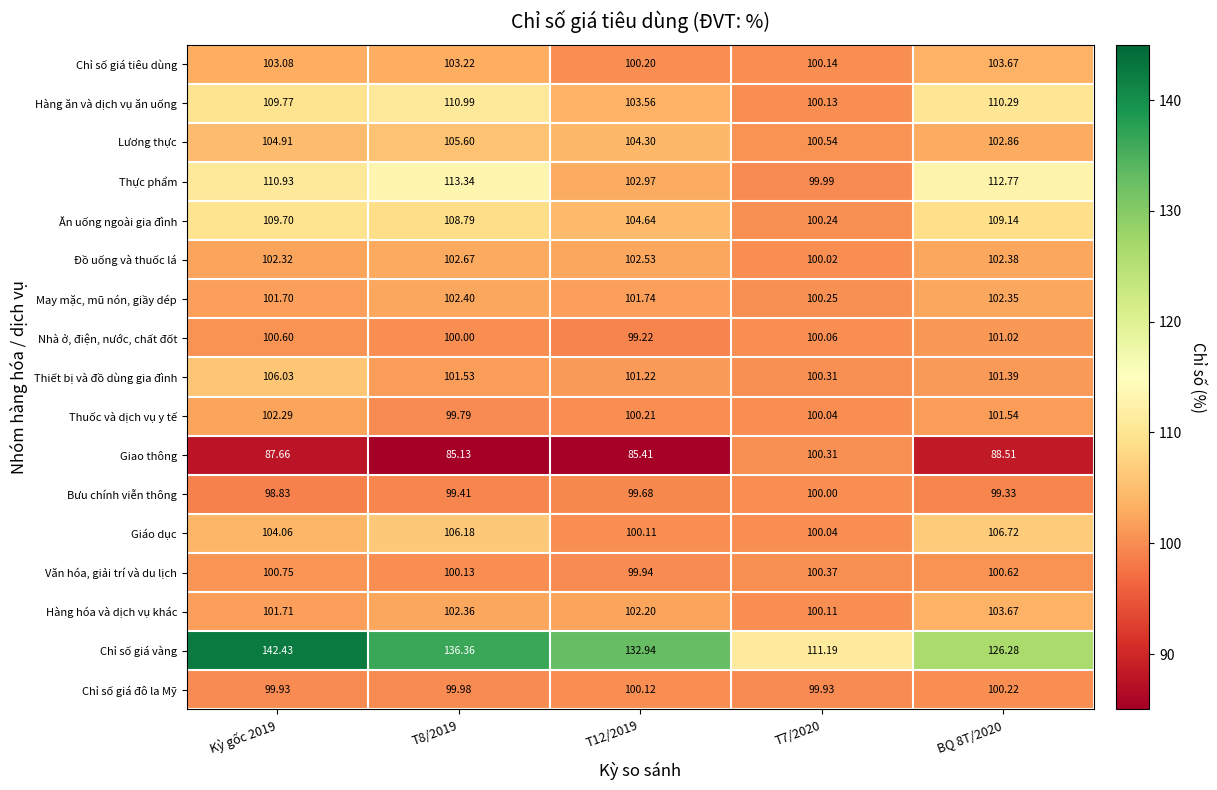

At which category is the sum across all series the highest?

Kỳ gốc 2019